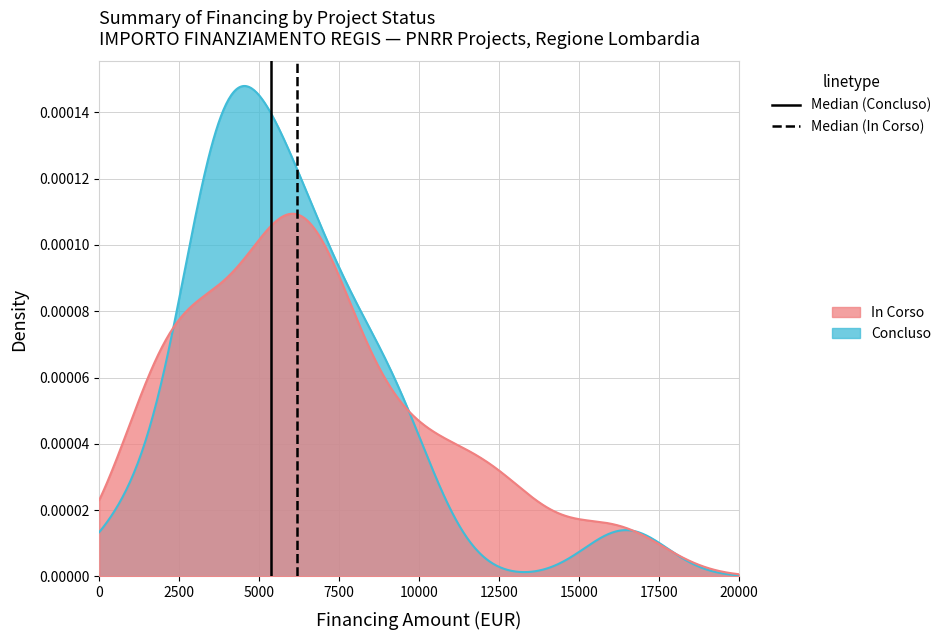

List the series in order of their peak value, highest first.

Median (Concluso), Median (In Corso)